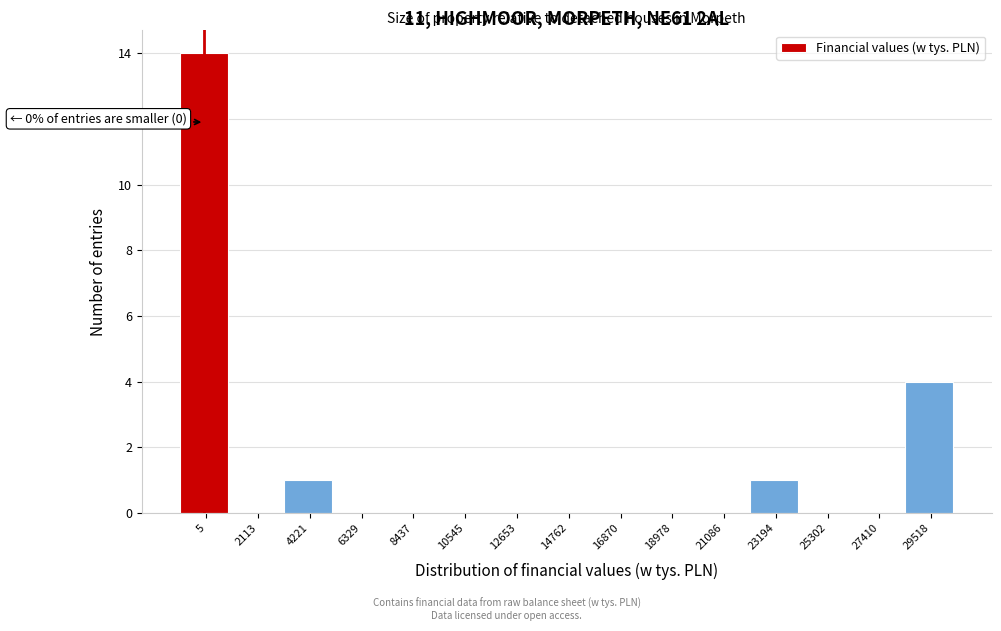

Reading left to right, what are all the values shown in this chart?

5=14	2113=0	4221=1	6329=0	8437=0	10545=0	12653=0	14762=0	16870=0	18978=0	21086=0	23194=1	25302=0	27410=0	29518=4